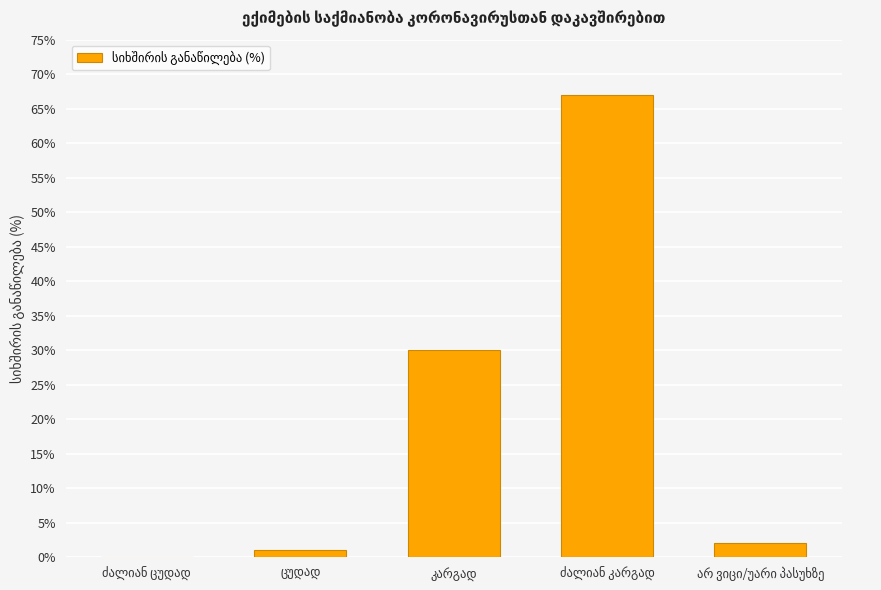

What is the greatest value displayed?

67